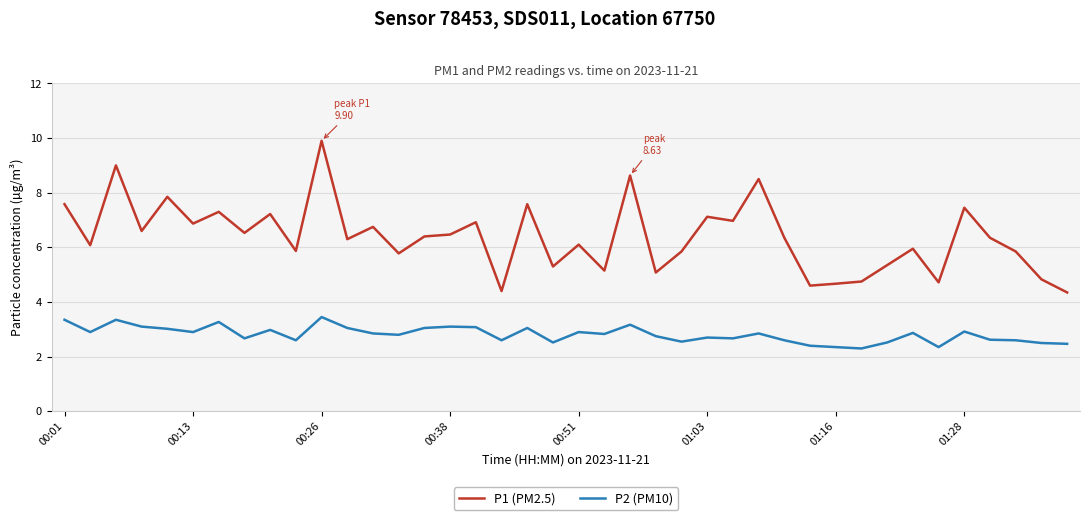

Which series has the largest total across all categories?

P1 (PM2.5)